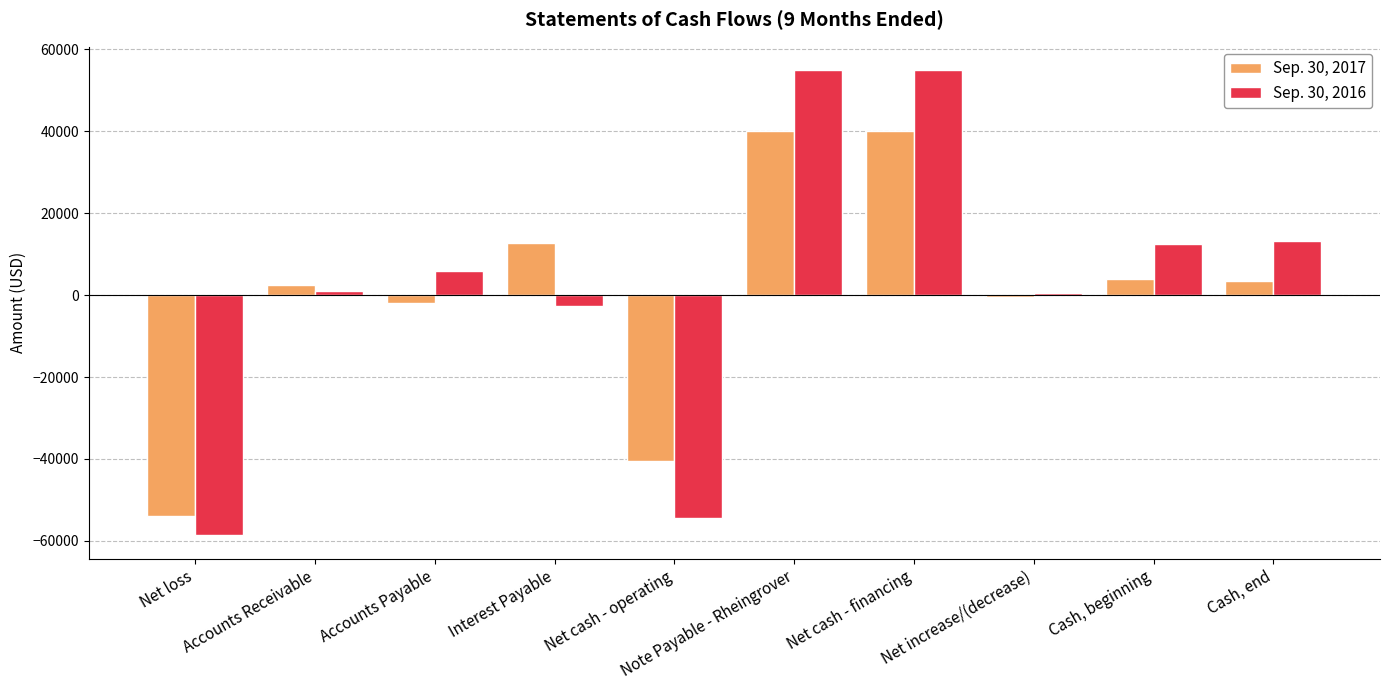

Which category has the lowest value in the Sep. 30, 2016 series?

Net loss